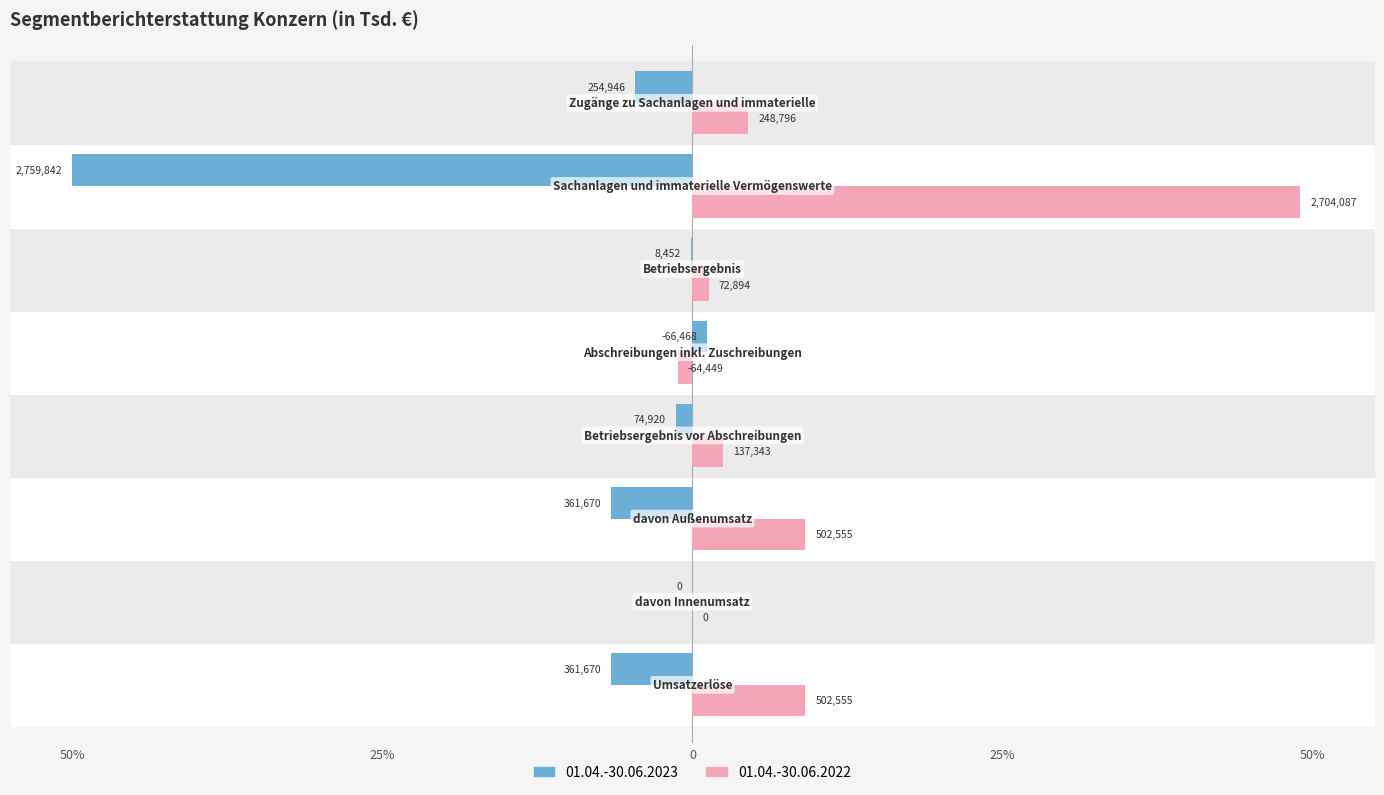

What are all the series names shown in the legend?

01.04.-30.06.2023, 01.04.-30.06.2022